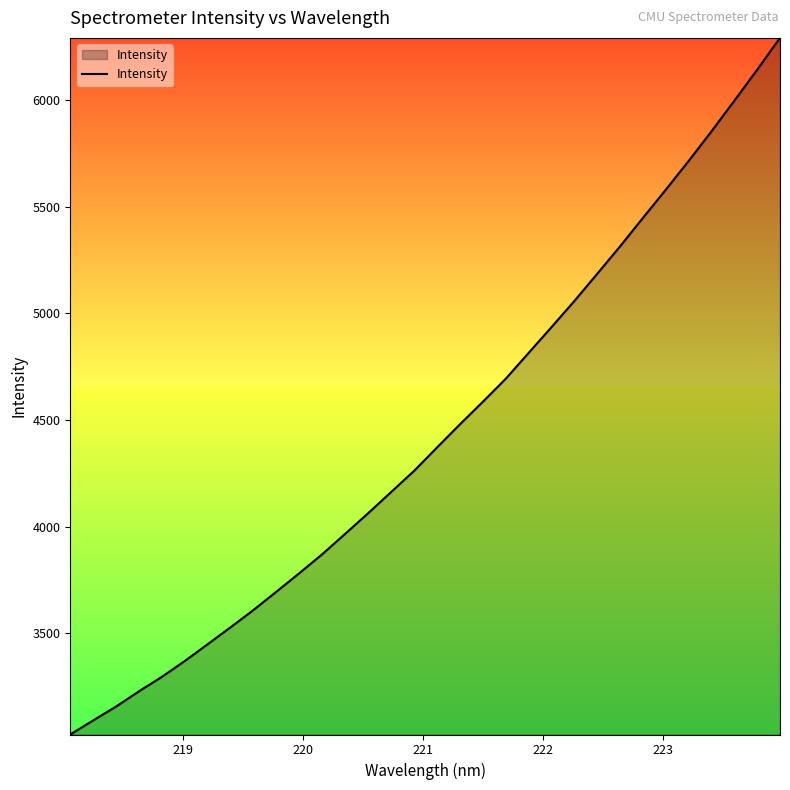

What is the smallest value displayed?

3026.4